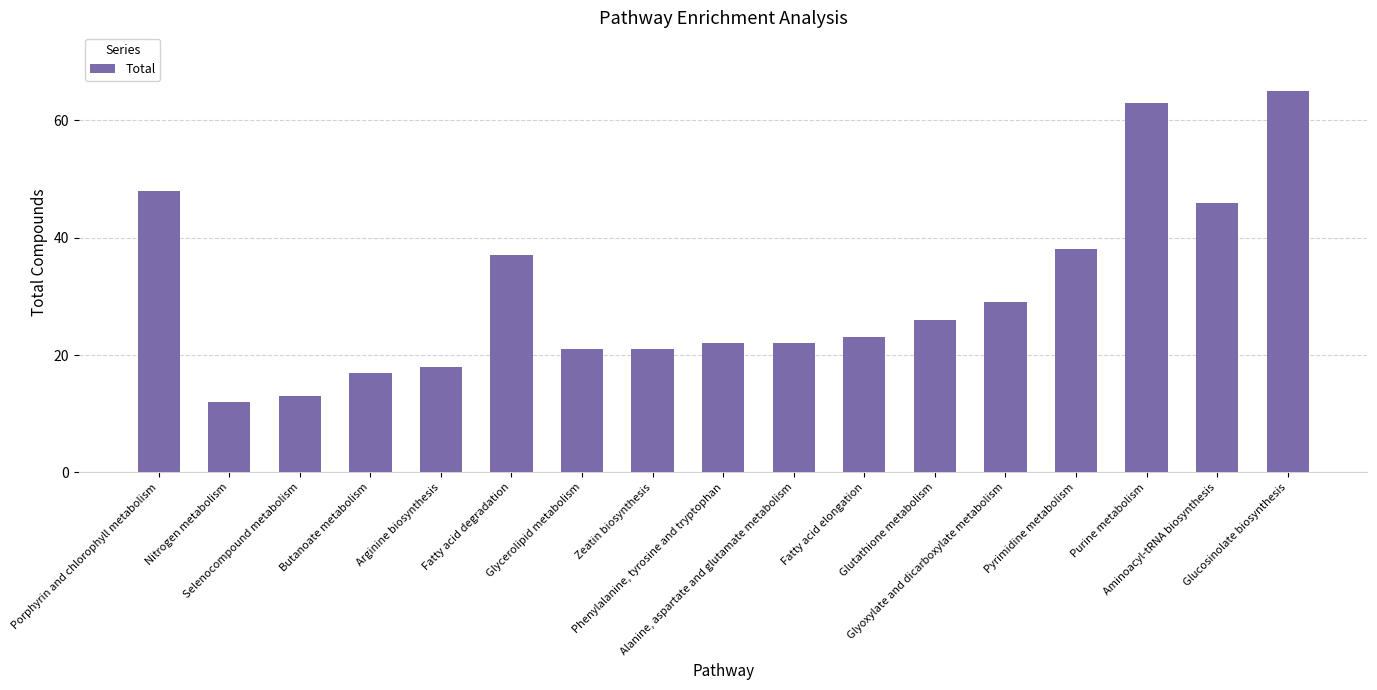

Between Glycerolipid metabolism and Glyoxylate and dicarboxylate metabolism, which is larger?

Glyoxylate and dicarboxylate metabolism